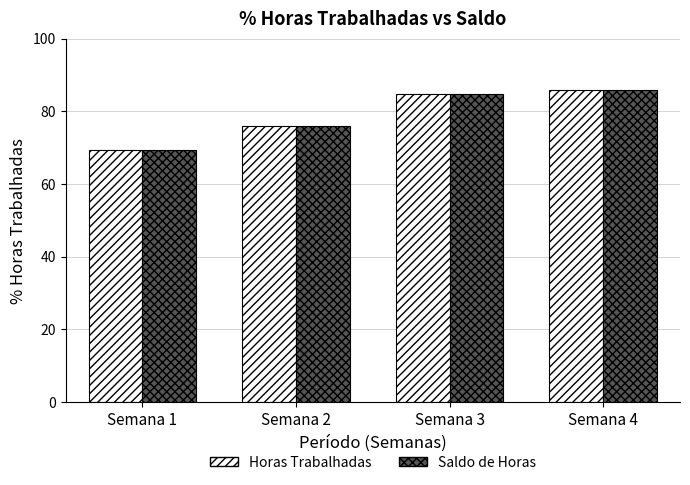

Reading right to left, list all the values displayed in this chart.

Horas Trabalhadas: 85.8	84.8	75.9	69.4
Saldo de Horas: 85.8	84.8	75.9	69.4